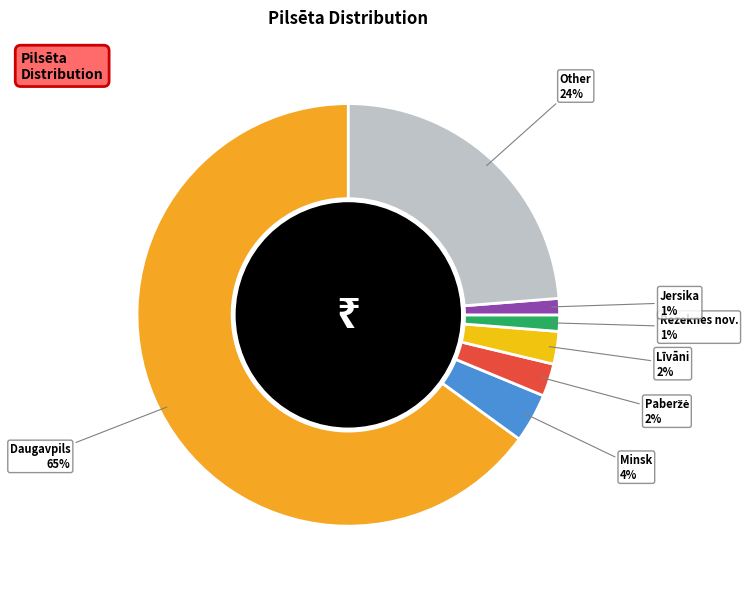

How many slices are in this pie chart?

7